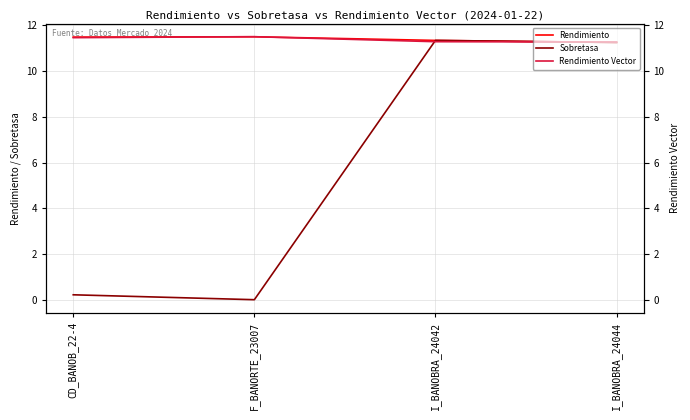

True or false: Sobretasa and Rendimiento cross at least once.

False